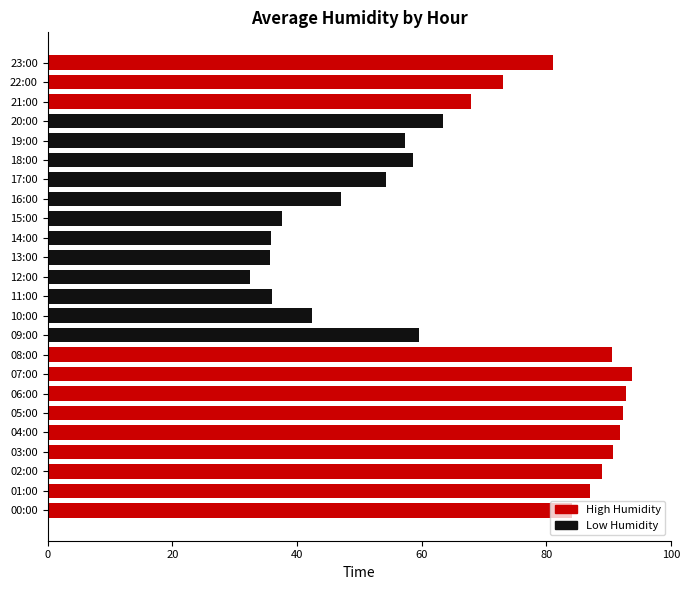

What is the approximate value at 06:00?

92.8